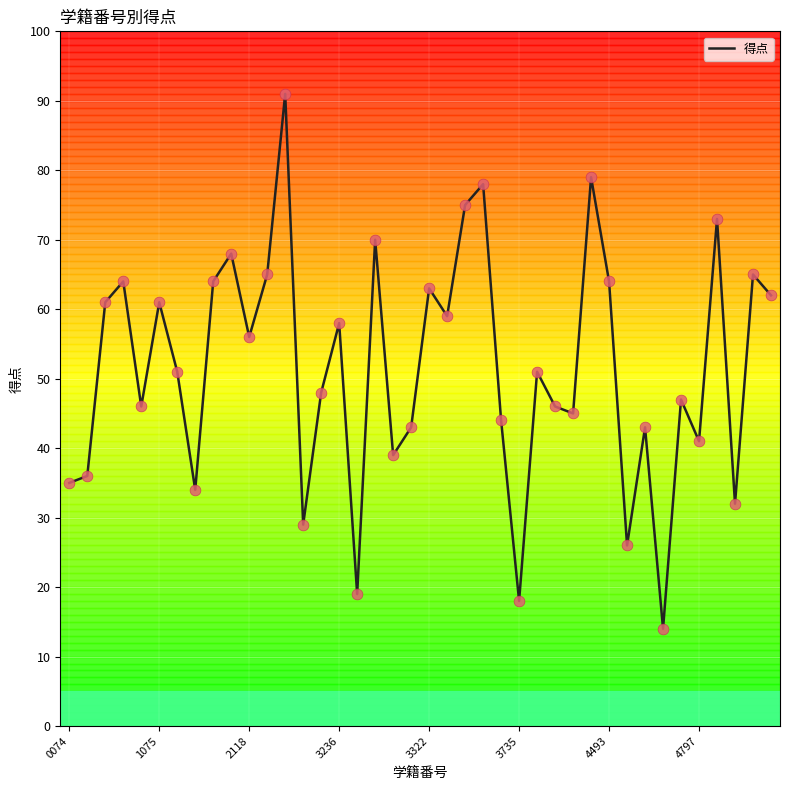

What is the minimum value shown in the chart?

14